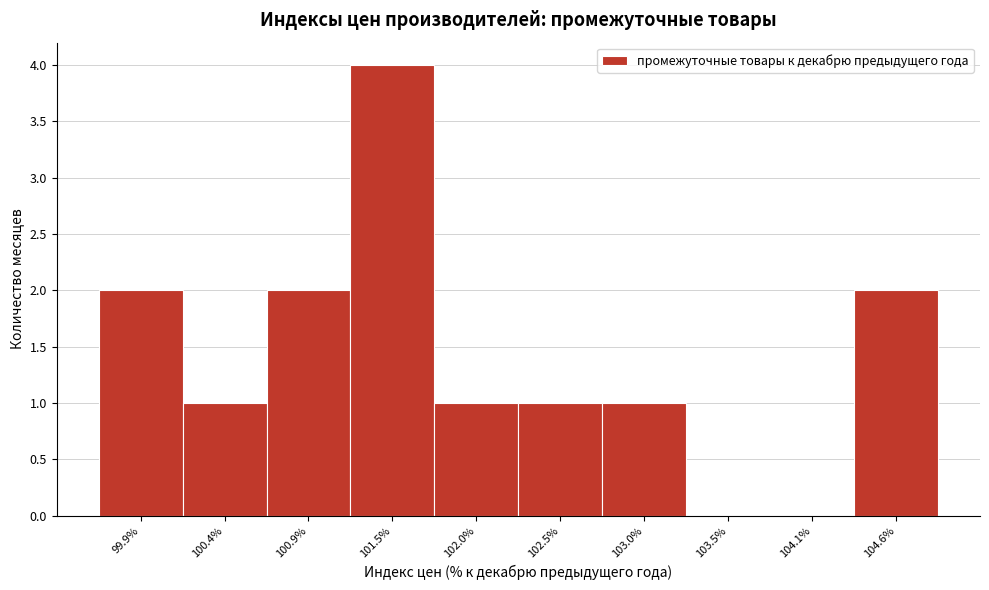

Reading left to right, transcribe all the data shown in this chart.

99.9%=2	100.4%=1	100.9%=2	101.5%=4	102.0%=1	102.5%=1	103.0%=1	103.5%=0	104.1%=0	104.6%=2